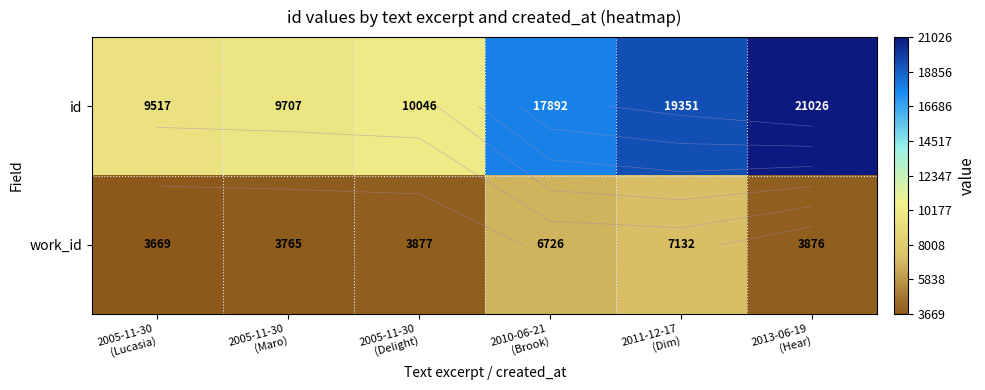

At which label is work_id closest to 5400?

2010-06-21 (Brook)